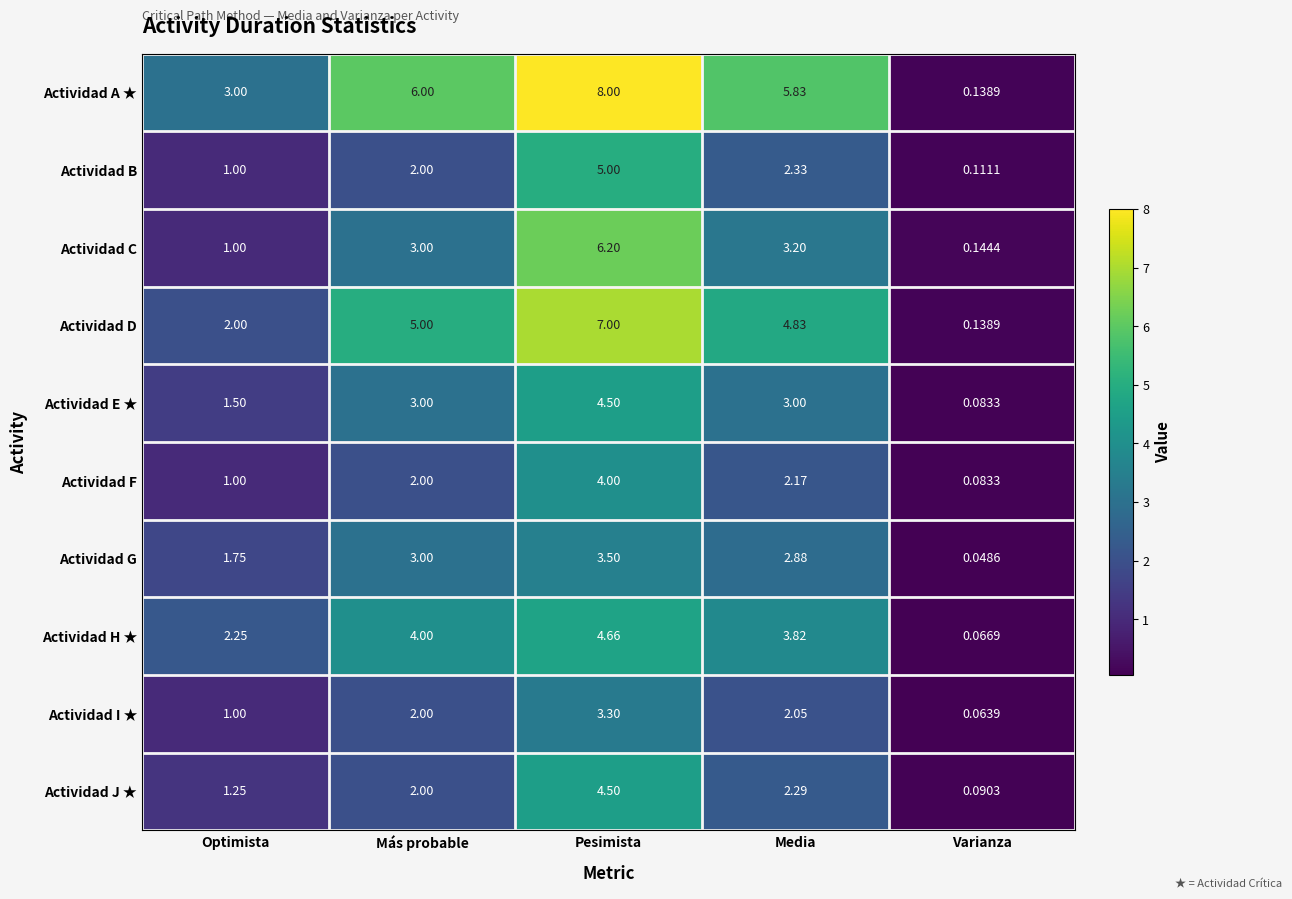

Where is Actividad A ★ nearest to the value 4?

Optimista